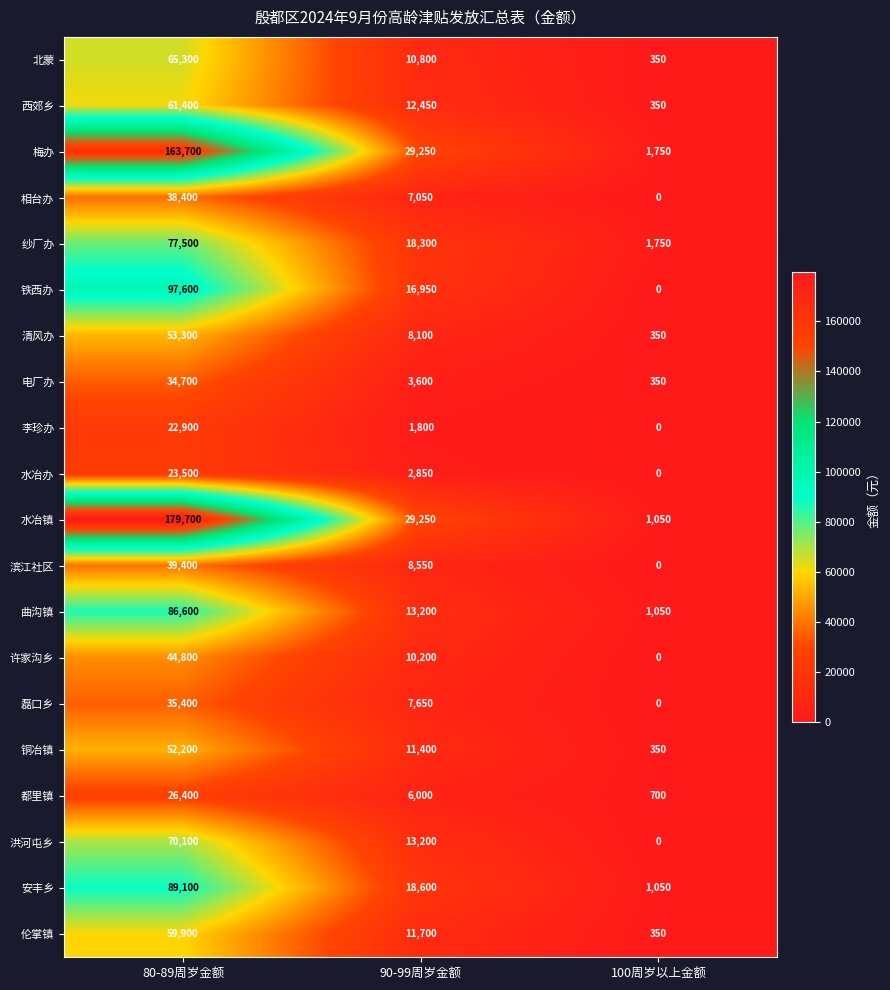

Which series has the largest total across all categories?

水冶镇